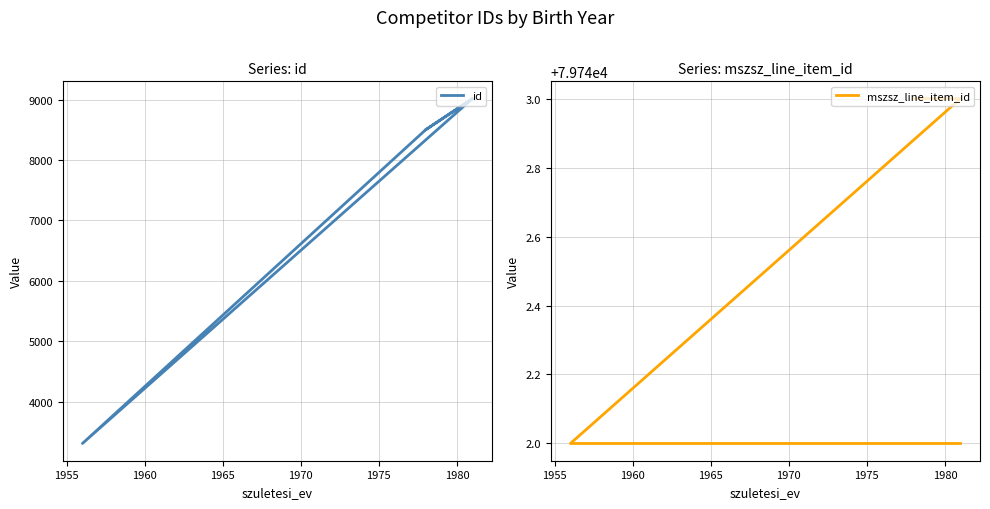

What is the average value of the id series?

7668